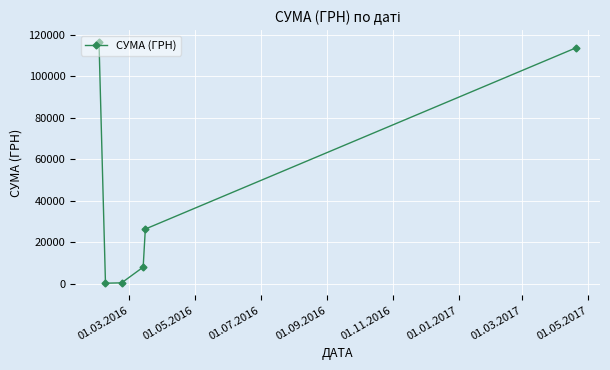

What is the sum of all values?

264874.4